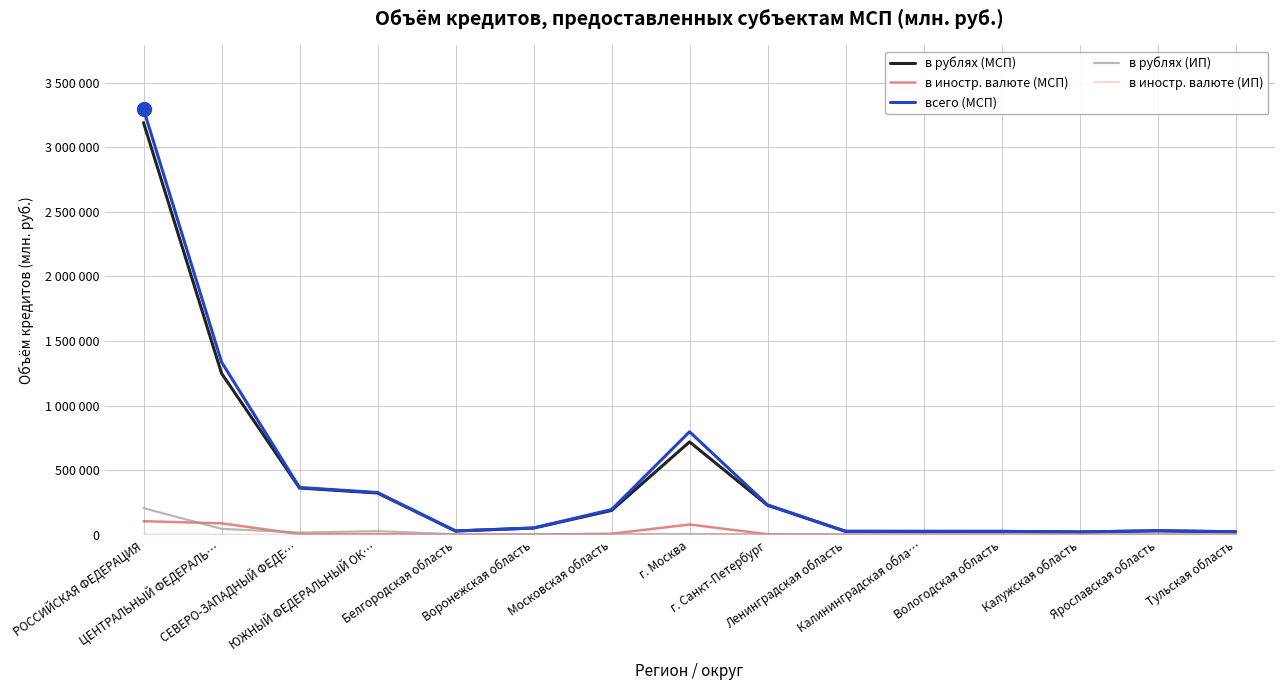

At which label does в иностр. валюте (МСП) first exceed 832?

РОССИЙСКАЯ ФЕДЕРАЦИЯ